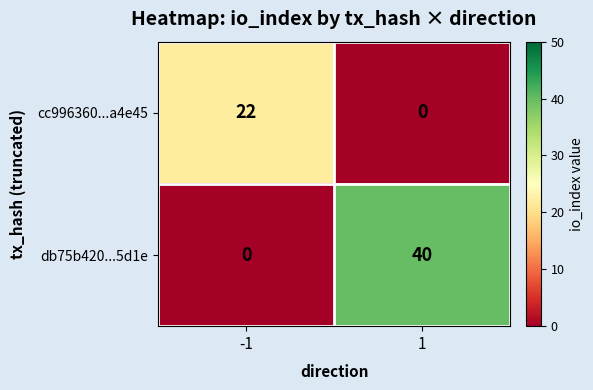

What is the maximum value shown in the chart?

40